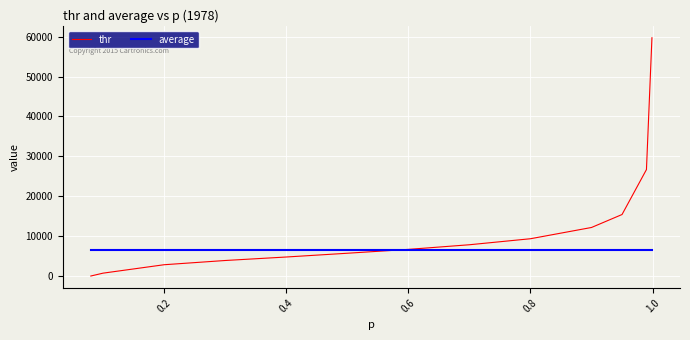

What is the average value of the thr series?

11981.0